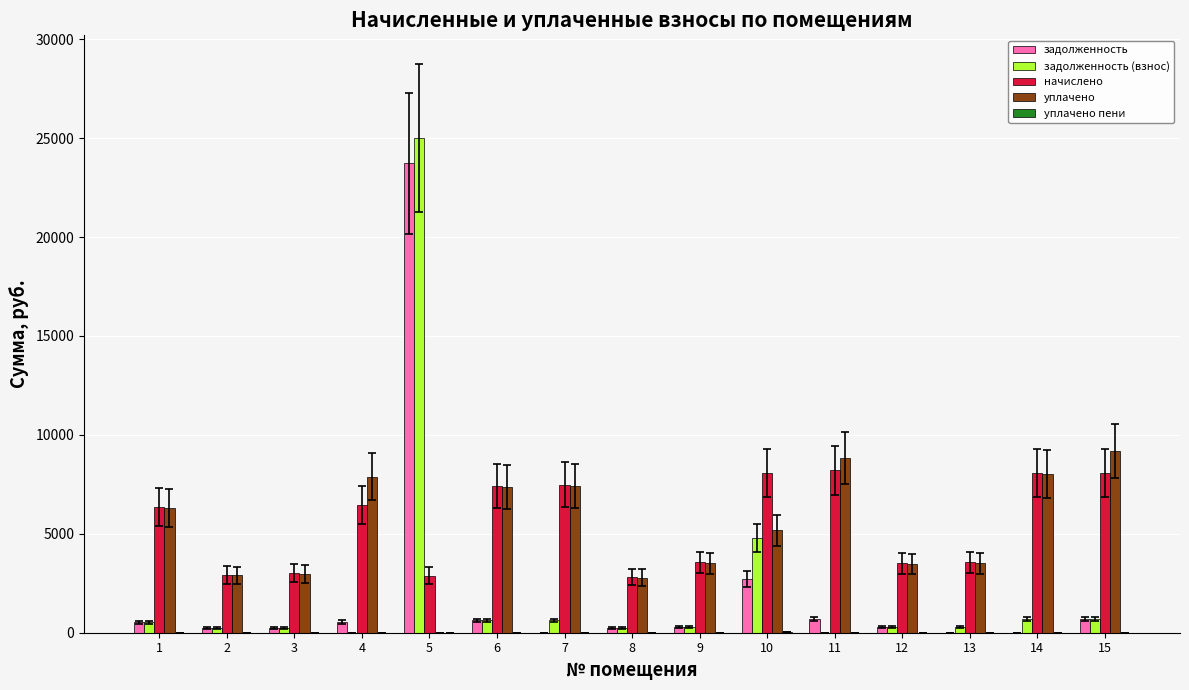

What is the sum of all начислено values?

82434.7